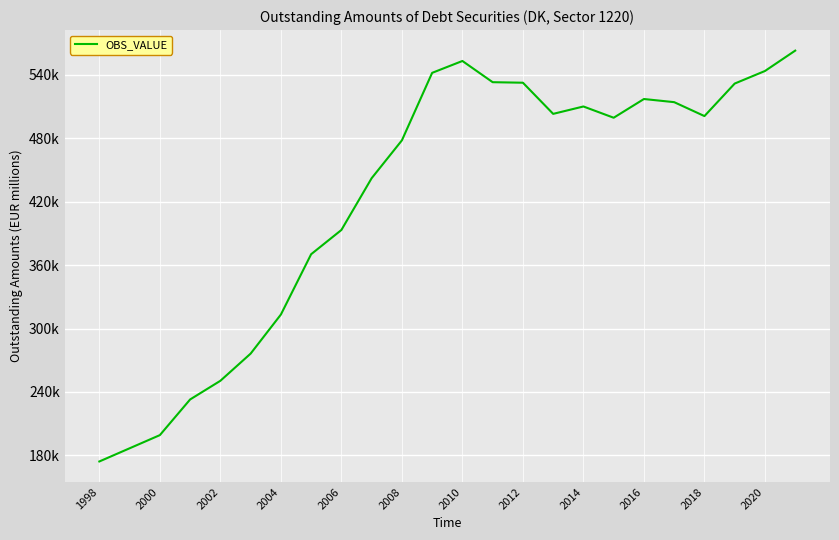

Is this an area chart (filled region under the line)?

No